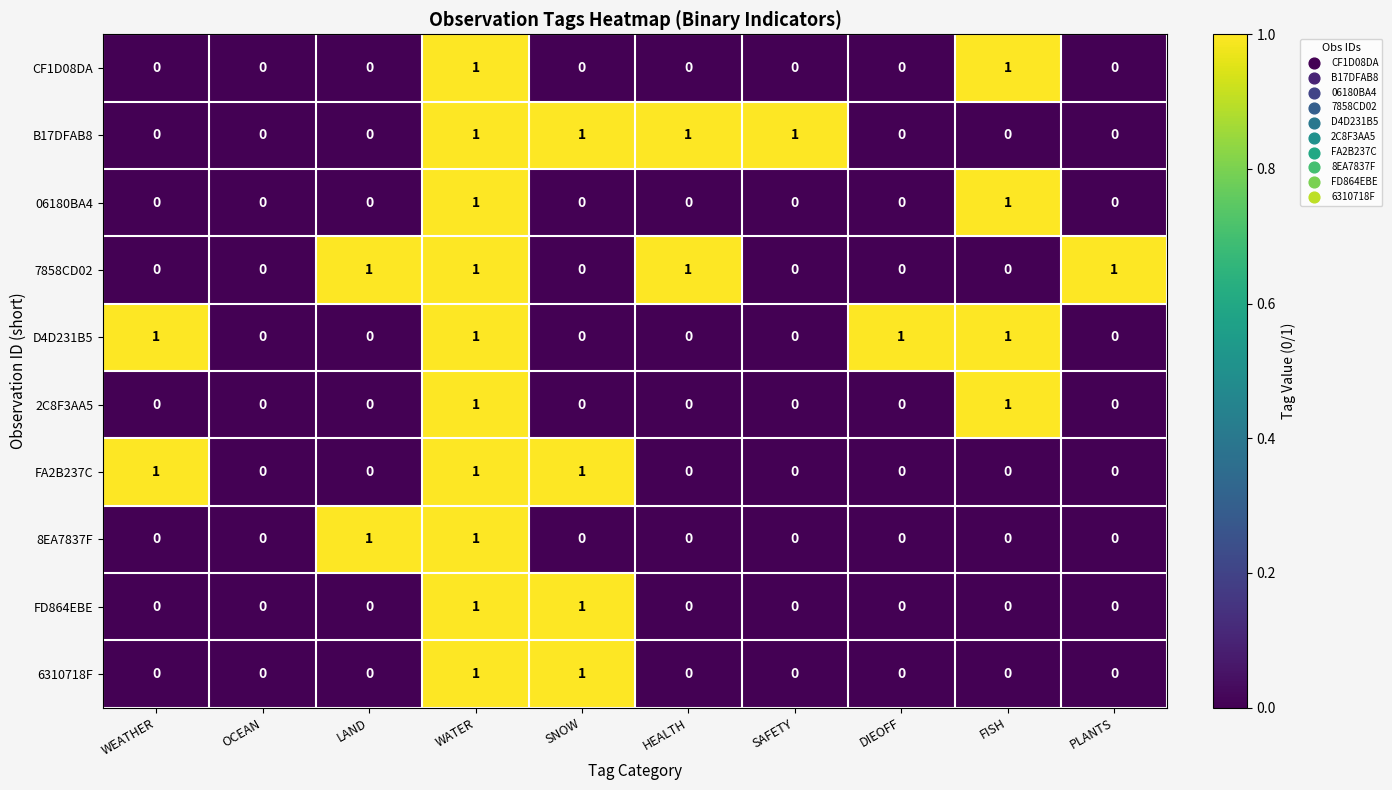

Between HEALTH and SAFETY, which series saw the biggest shift?

7858CD02